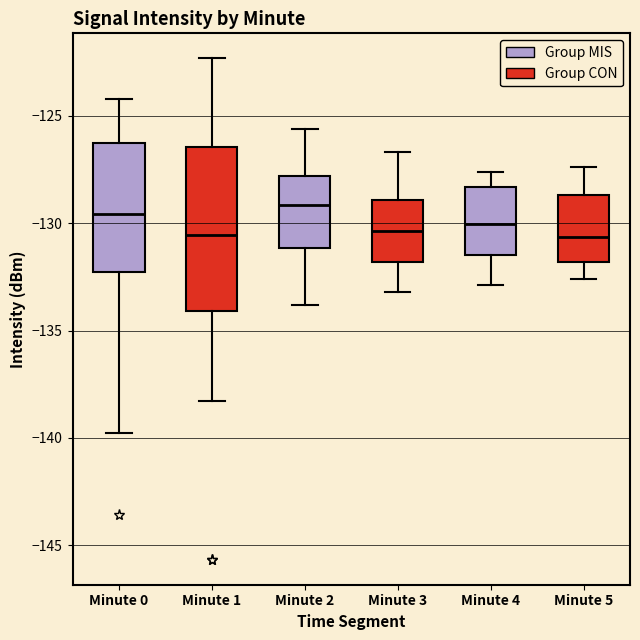

Comparing the boxes themselves (not the whiskers), which one is the tallest?

Minute 1